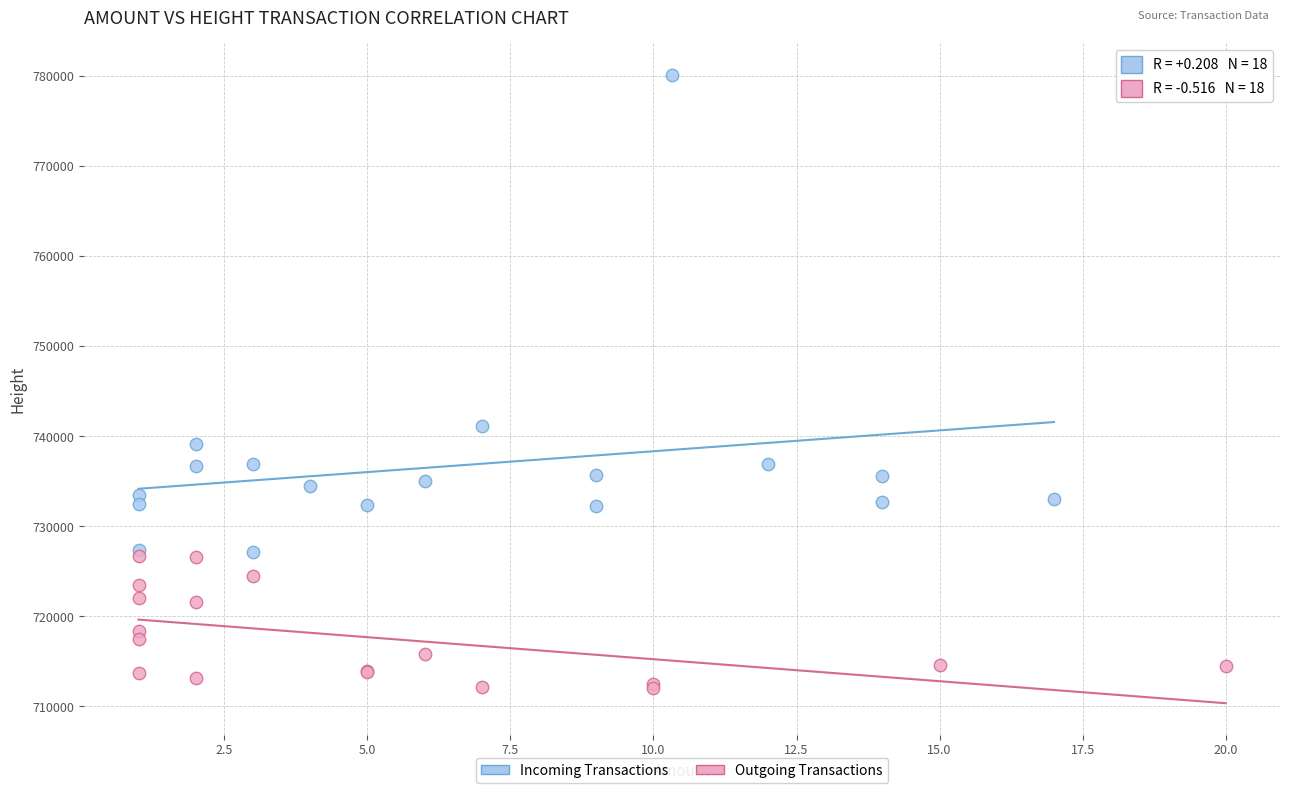

Which series has the widest spread of Y values?

Incoming Transactions